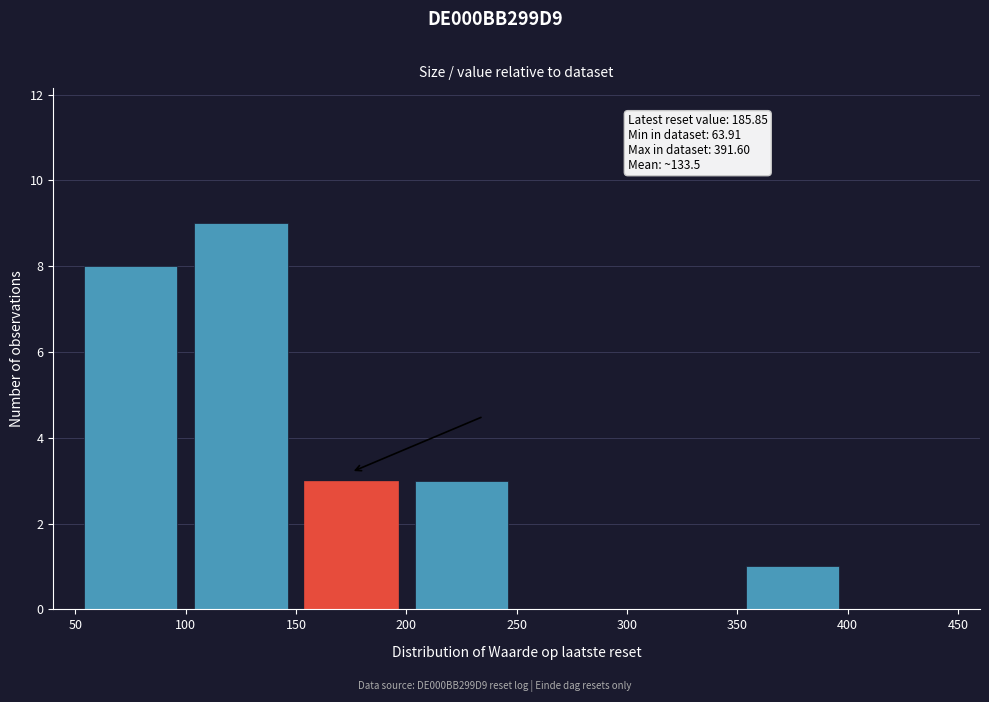

Over which range of the x-axis is the bar tallest?

100 to 150